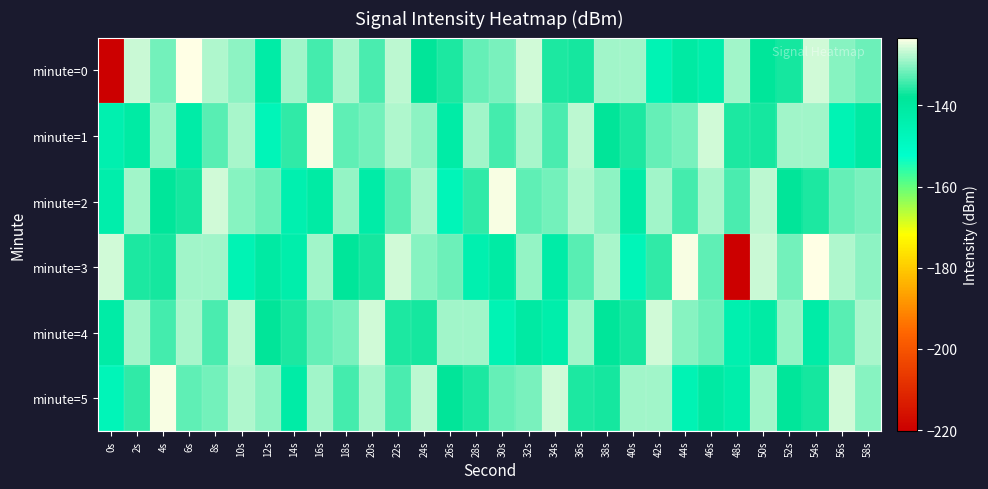

Which series has the largest range (max minus min)?

minute=0